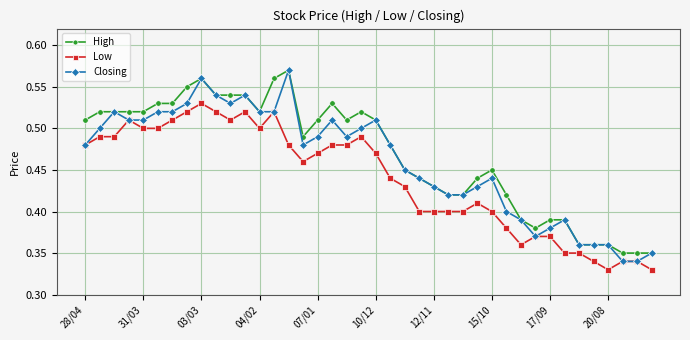

How many Closing values are between 0 and 1?

40